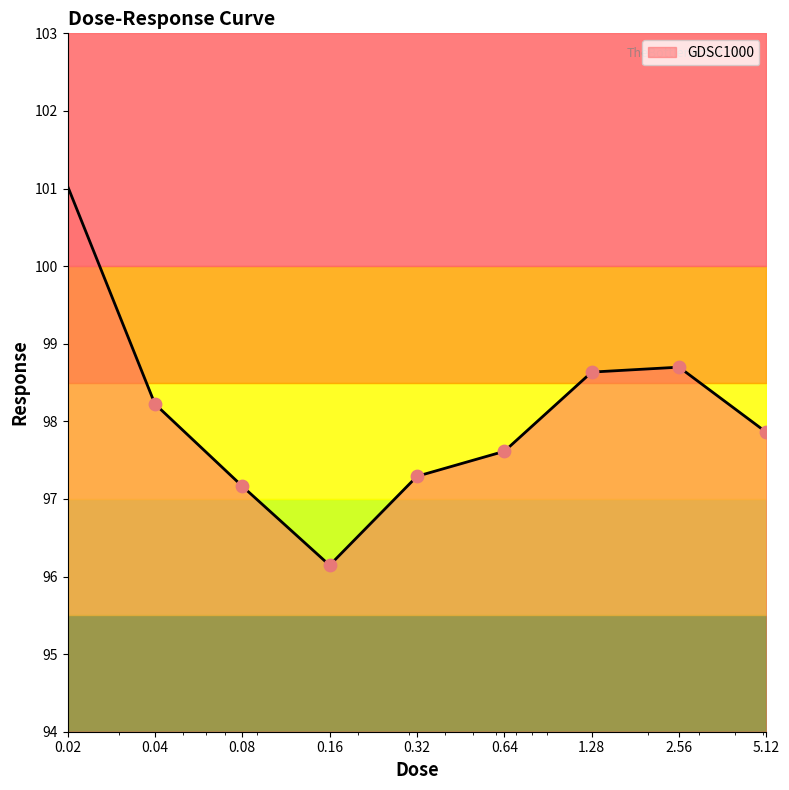

What is the change in value from 0.16 to 2.56?

+2.6